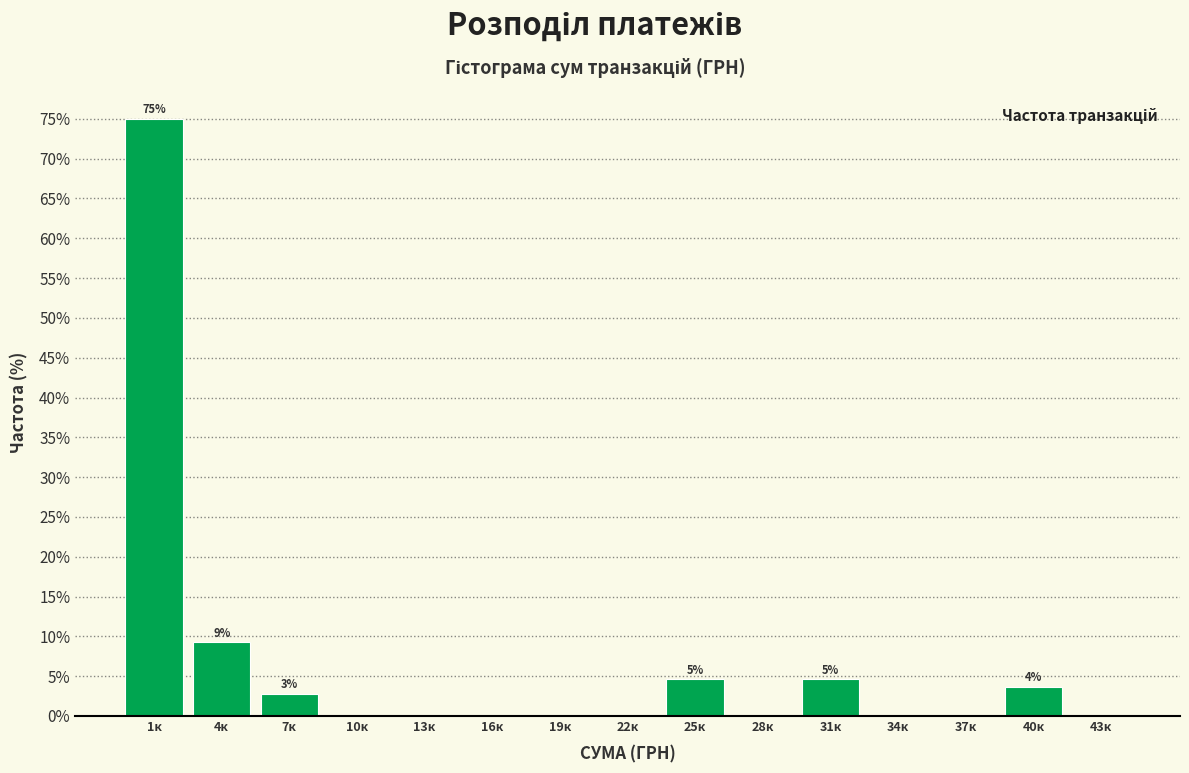

Reading left to right, list all the values displayed in this chart.

1к=75.0	4к=9.3	7к=2.8	10к=0.0	13к=0.0	16к=0.0	19к=0.0	22к=0.0	25к=4.6	28к=0.0	31к=4.6	34к=0.0	37к=0.0	40к=3.7	43к=0.0